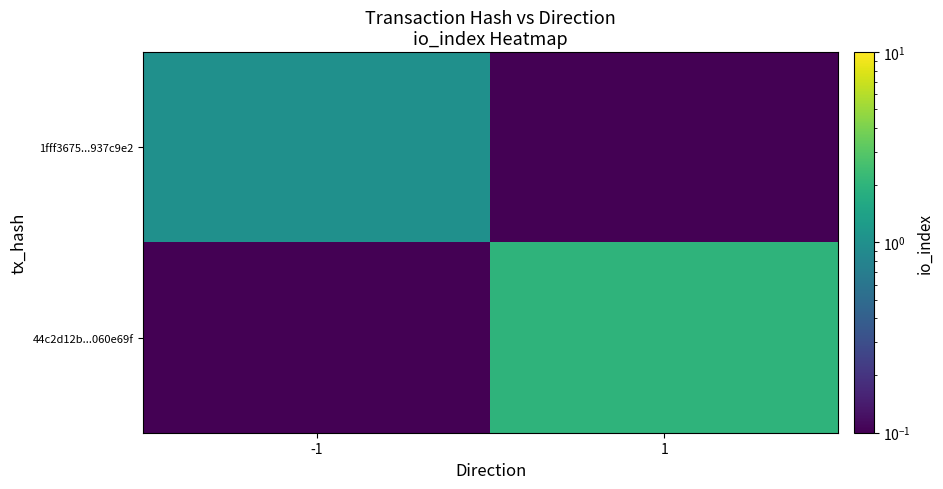

At how many categories does at least one series exceed 0?

2